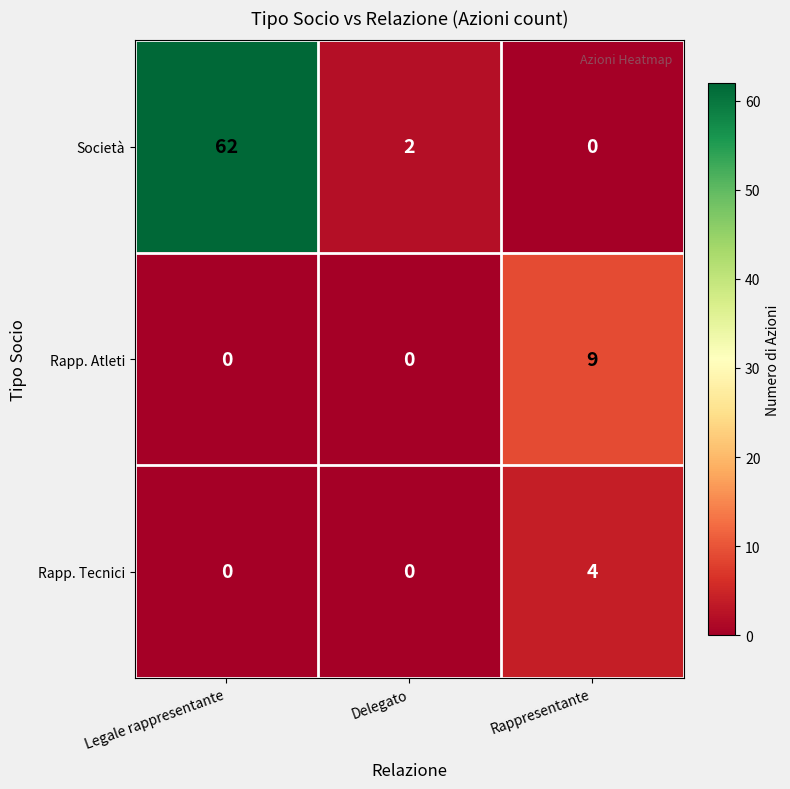

How many data points does each series have?

3